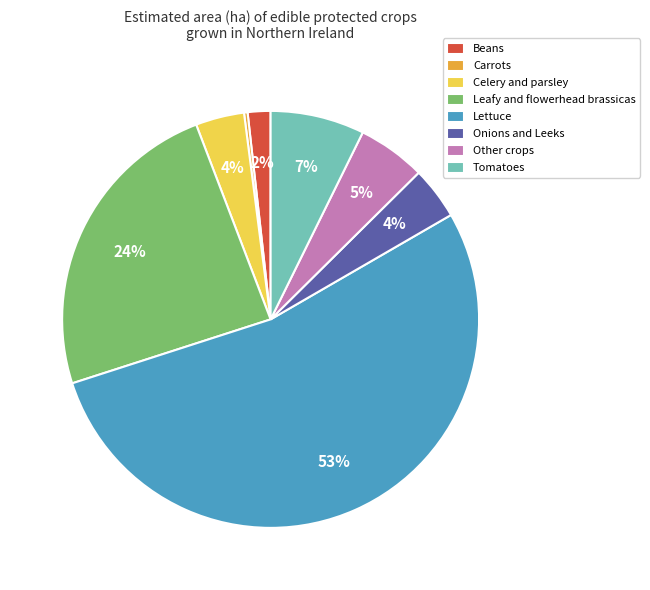

Which category accounts for the majority?

Lettuce